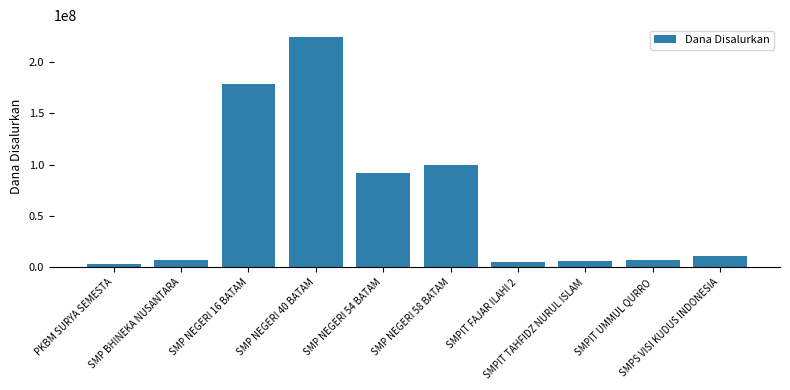

What position from the right is SMPIT UMMUL QURRO?

2